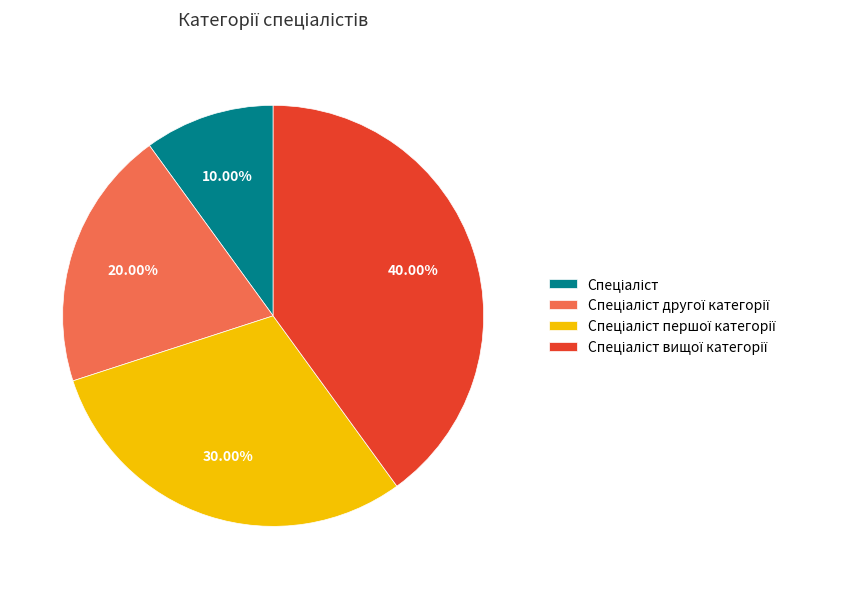

How many segments does this pie chart have?

4